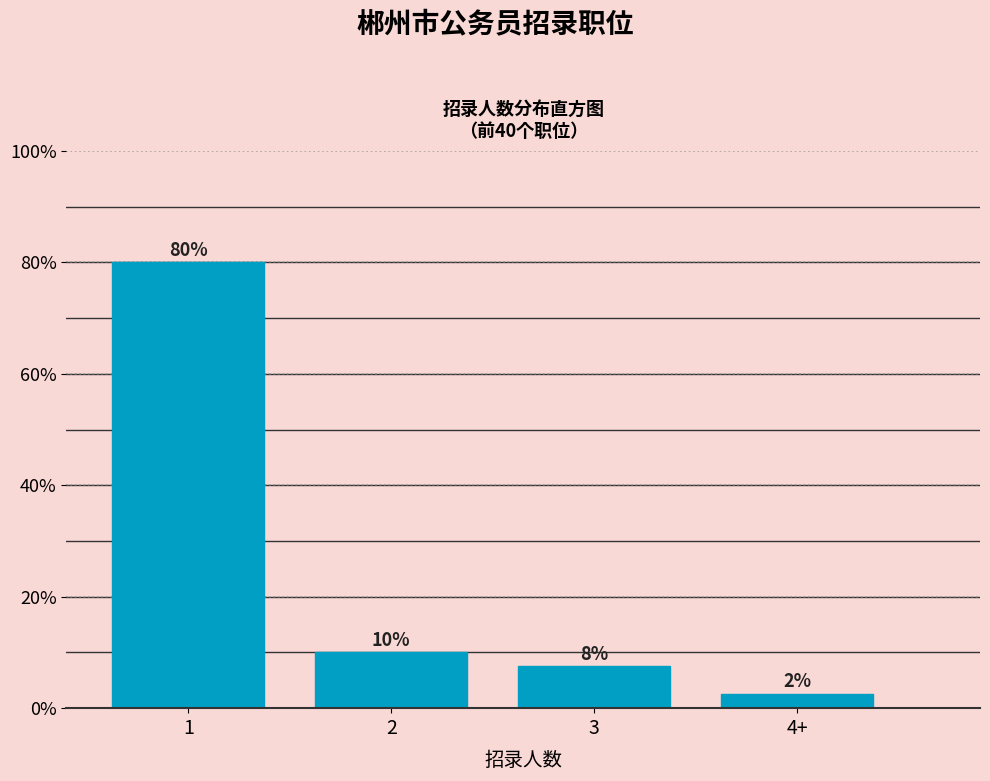

What is the label of the 1st bar from the right?

4+